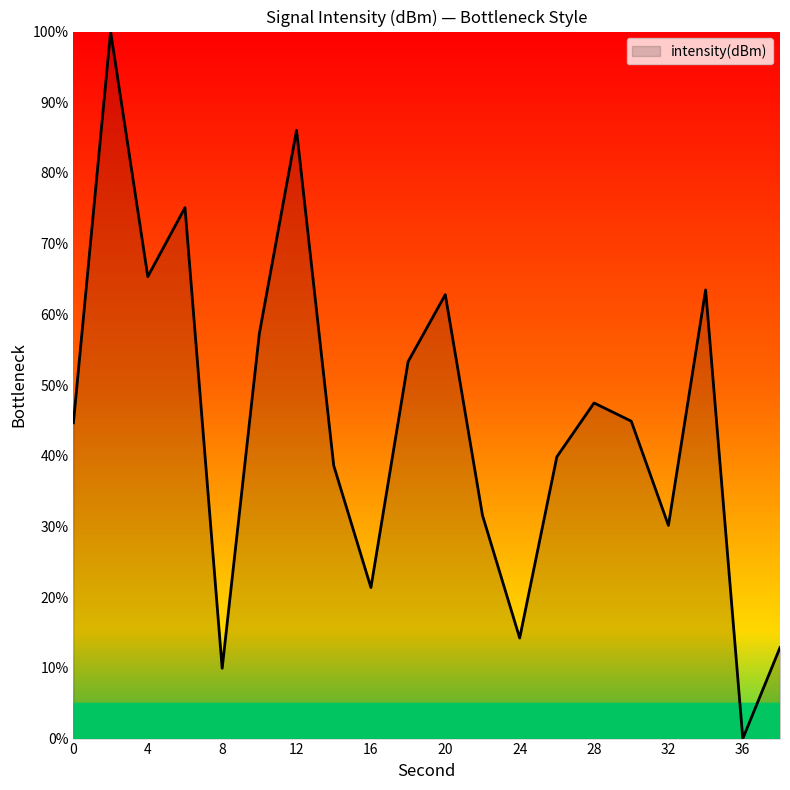

Does the chart display data point markers on the line(s)?

No